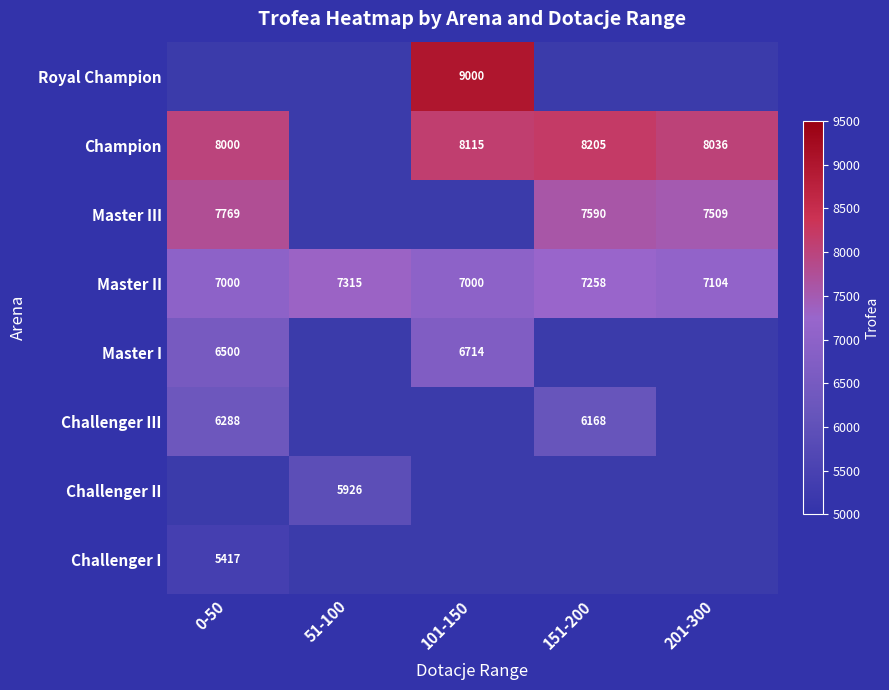

At which label is Master II closest to 7157?

201-300